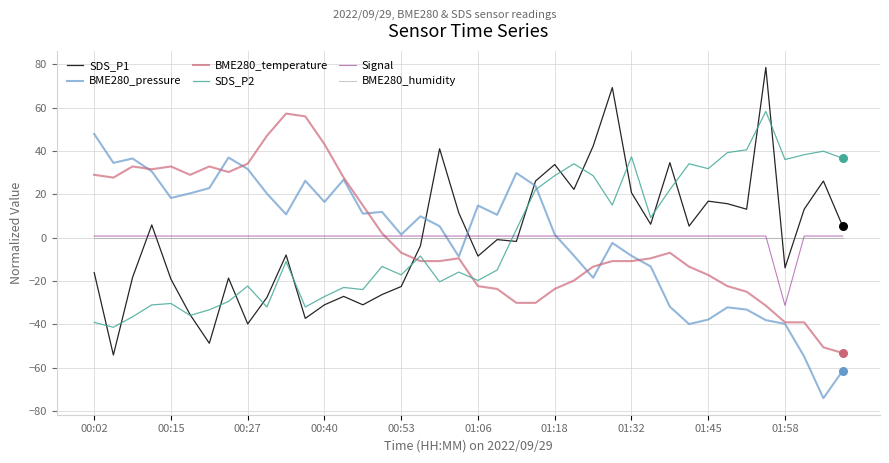

What are all the series names shown in the legend?

SDS_P1, BME280_pressure, BME280_temperature, SDS_P2, Signal, BME280_humidity